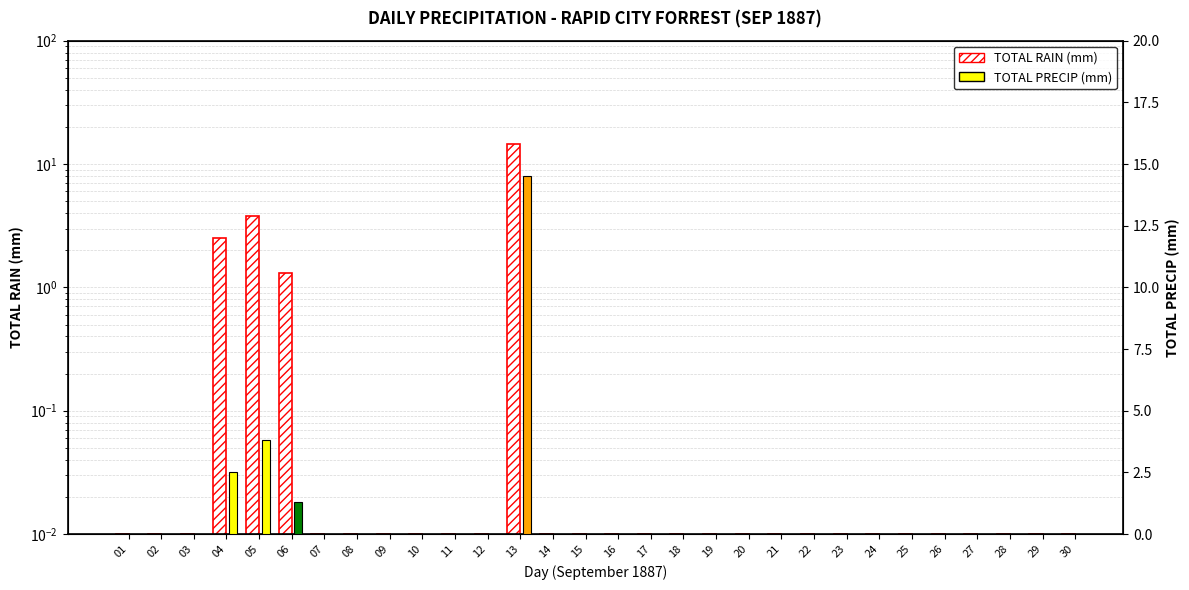

What is the difference between the maximum and minimum values?

14.5